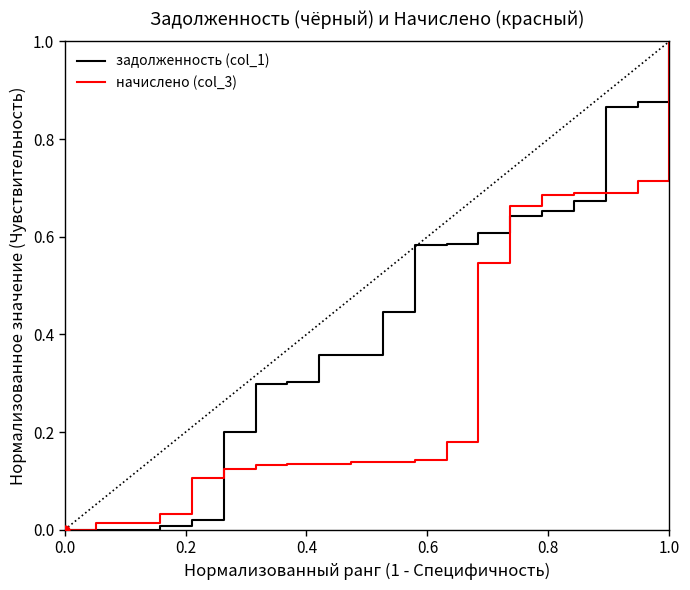

What are all the series names shown in the legend?

задолженность (col_1), начислено (col_3)